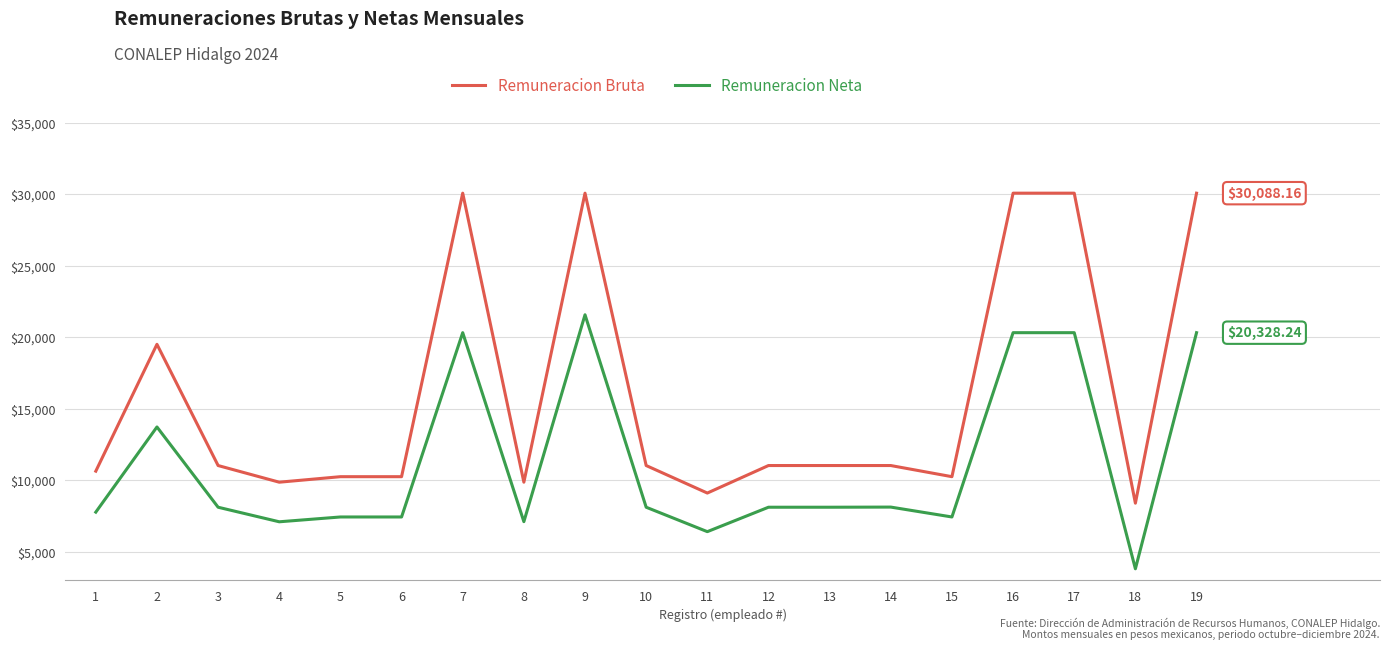

Which label corresponds to the smallest value in the chart?

18